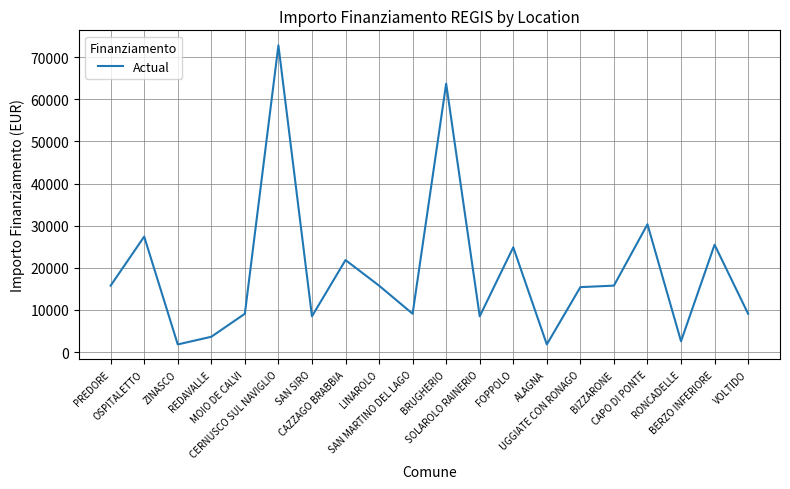

Which has a higher value, FOPPOLO or MOIO DE CALVI?

FOPPOLO